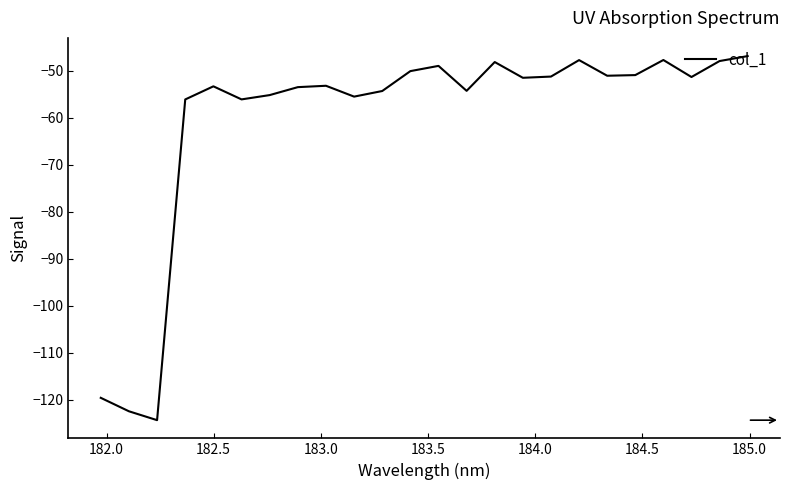

What is the difference between the maximum and minimum values?

77.5